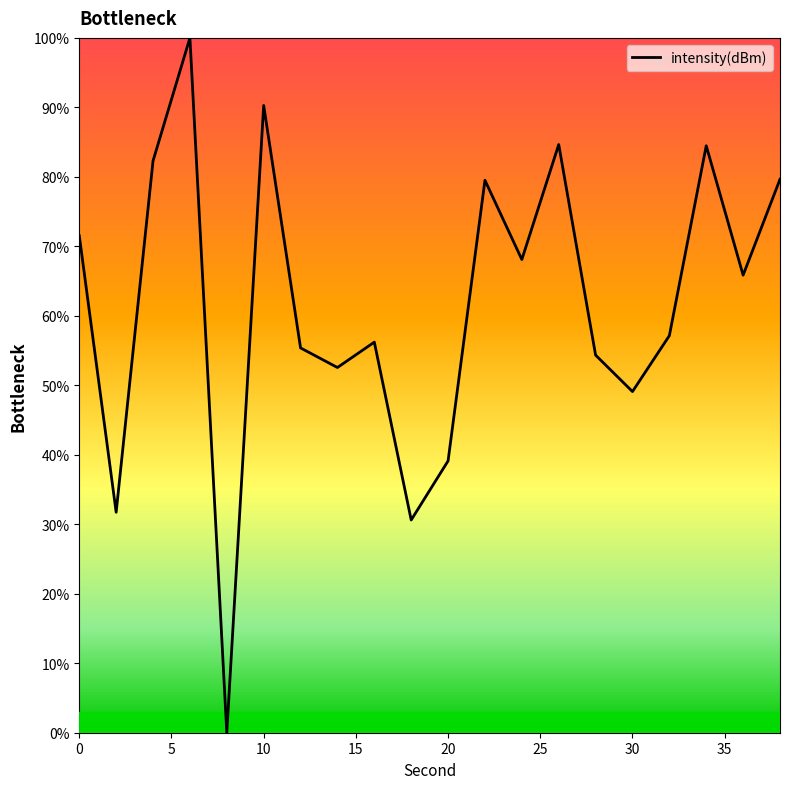

What is the maximum value shown in the chart?

100.0